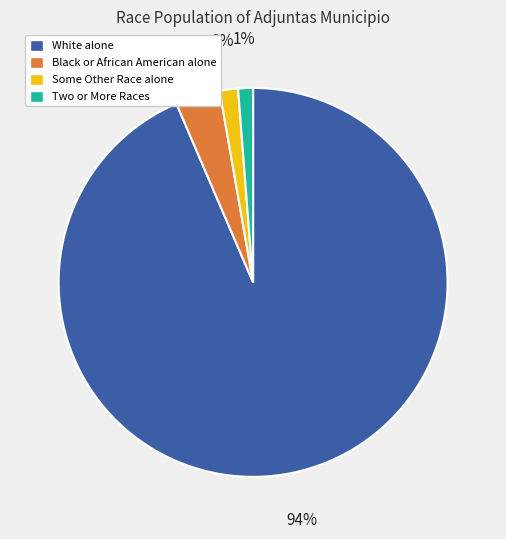

Is it true that Two or More Races is 9% of the pie?

False